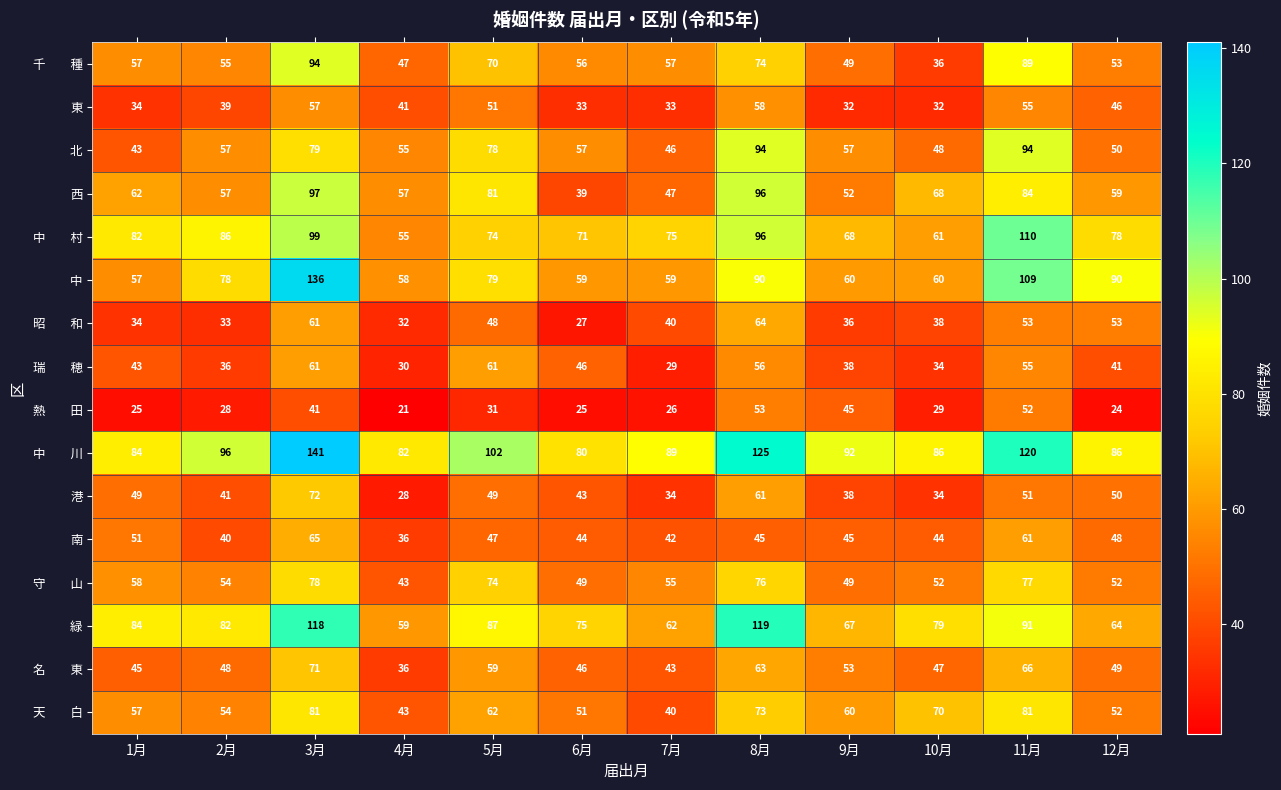

What is the spread (max minus min) of values at 2月?

68